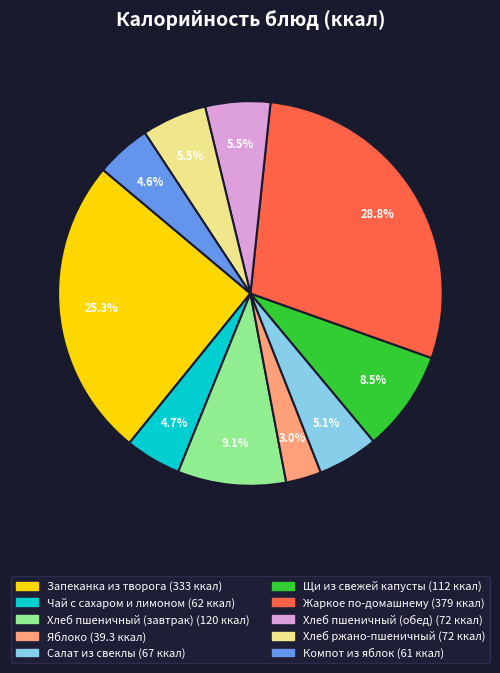

Does any single category account for the majority?

No